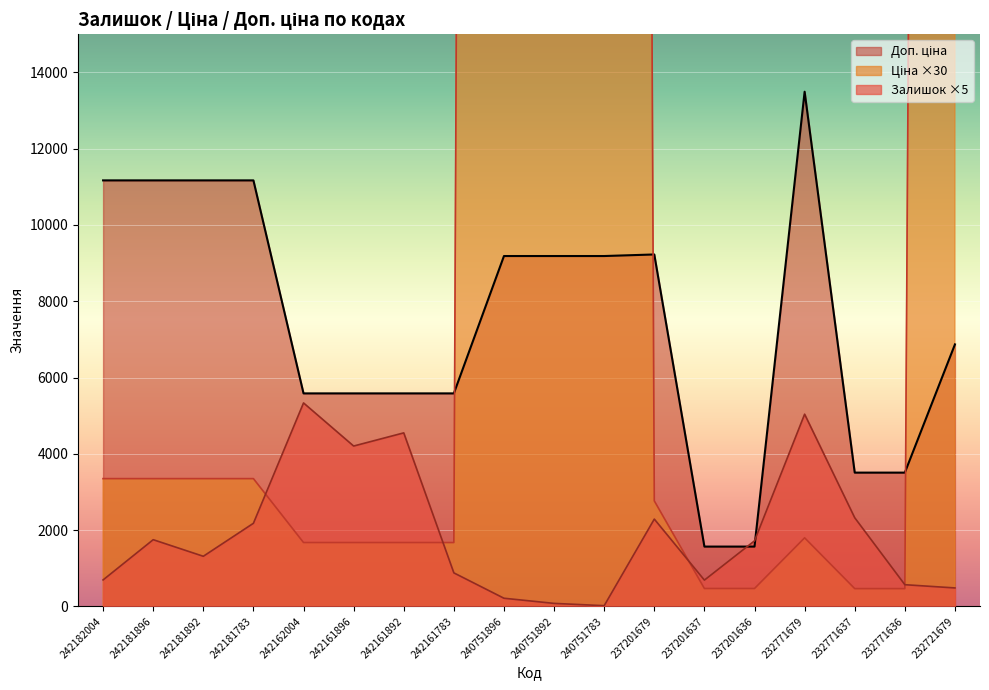

At 242162004, list the series in order from largest to smallest.

Доп. ціна, Залишок, Ціна